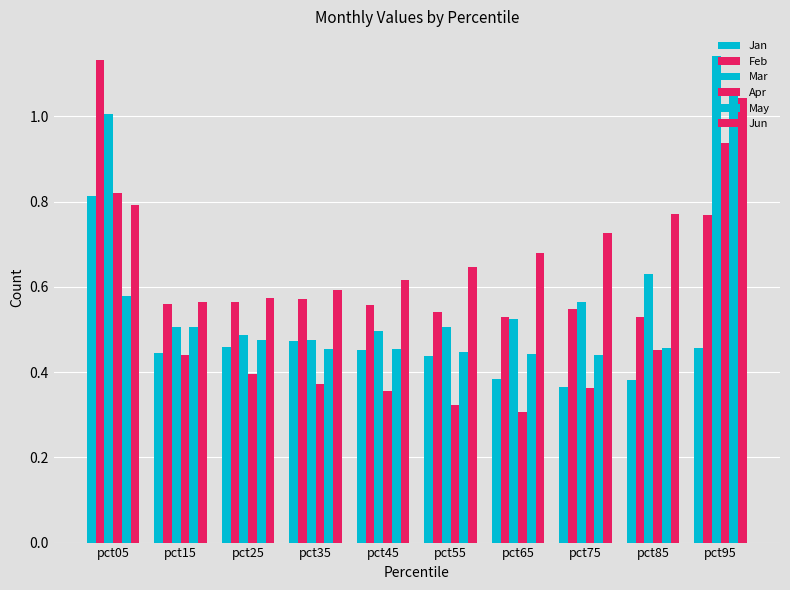

Is it true that Jan equals 0.5 at pct95?

True